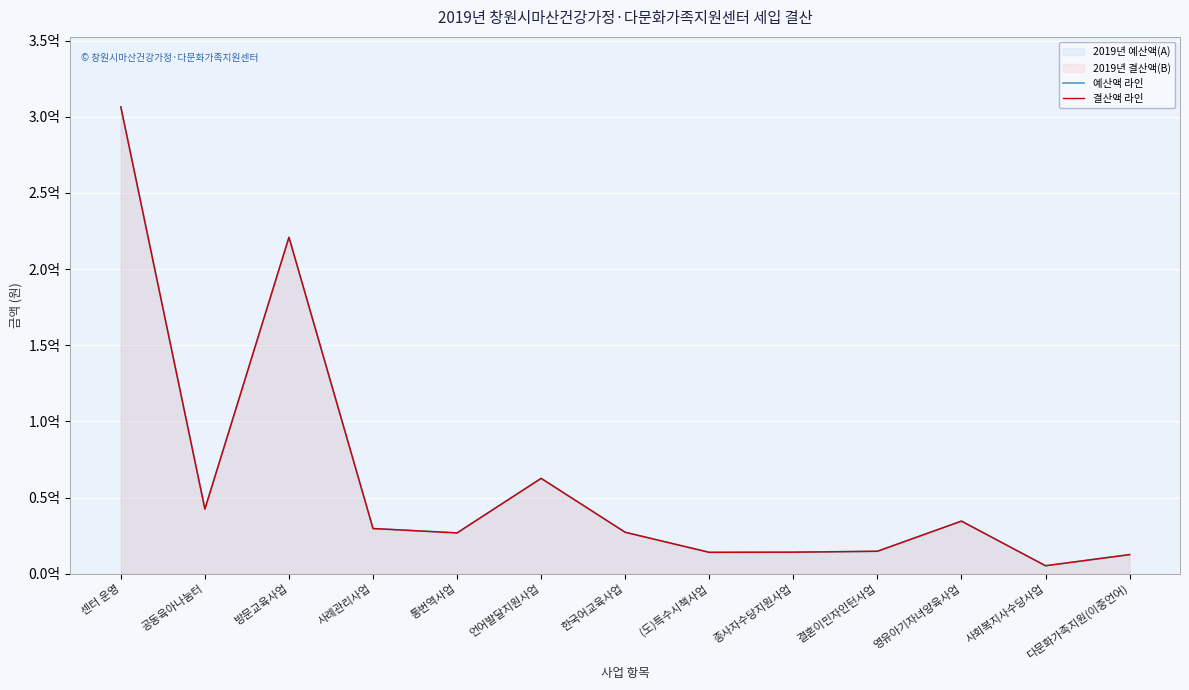

At 영유아기자녀양육사업, list the series in order from largest to smallest.

예산액 라인, 결산액 라인